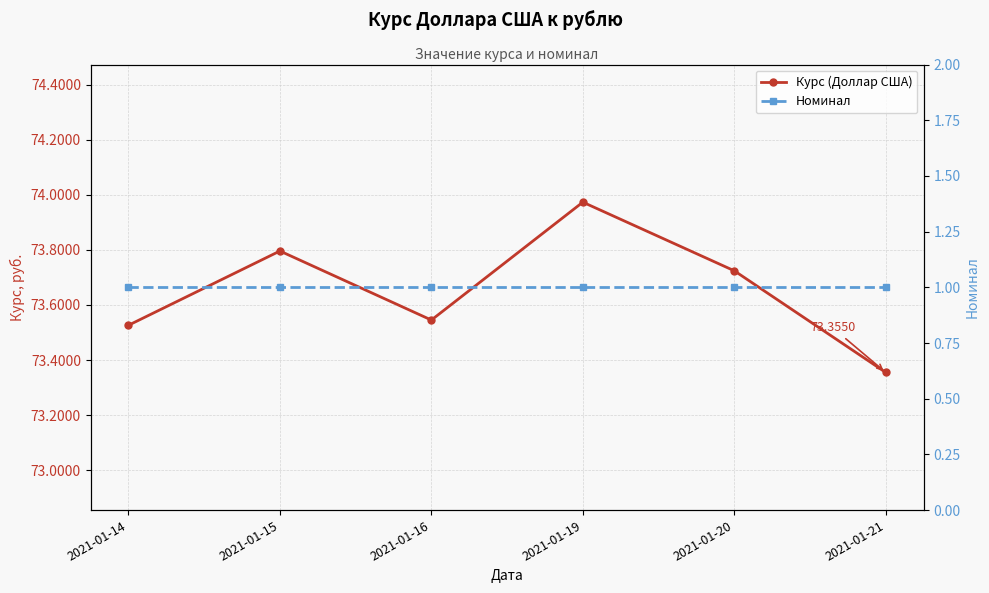

What is the smallest value displayed?

1.0